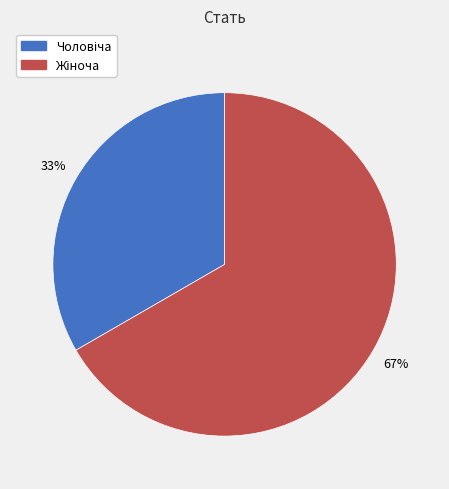

Does any single category account for the majority?

Yes